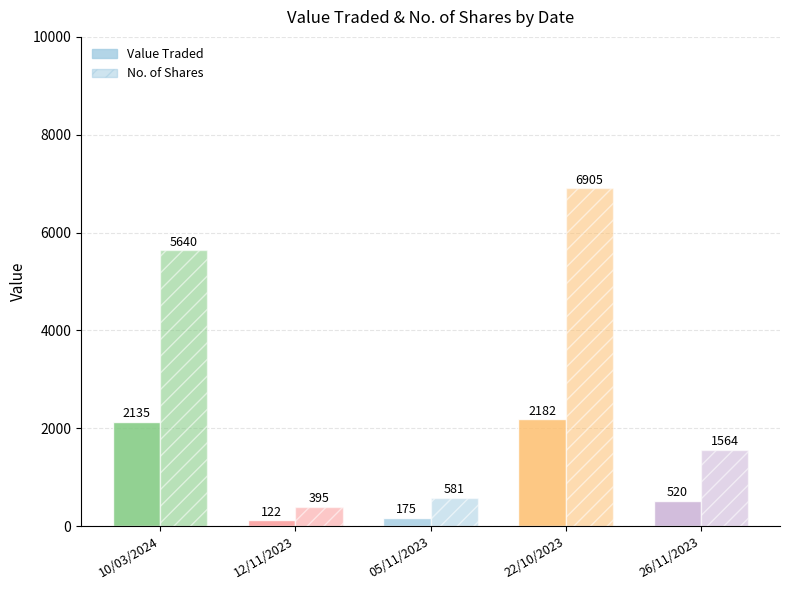

What is the difference between the Value Traded values at 26/11/2023 and 05/11/2023?

345